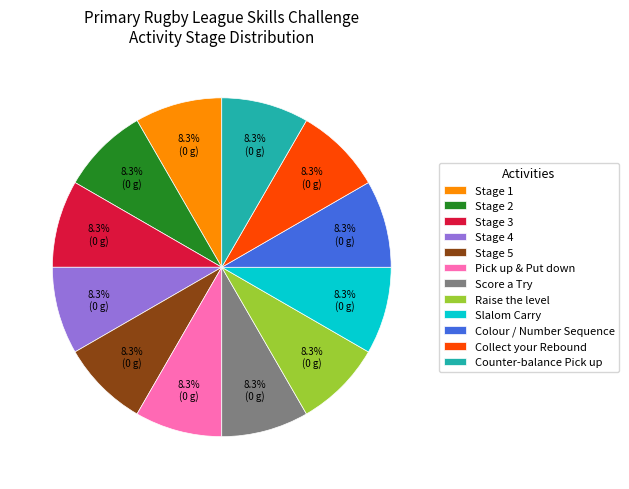

Is the sum of Stage 3 and Stage 1 greater than half?

No